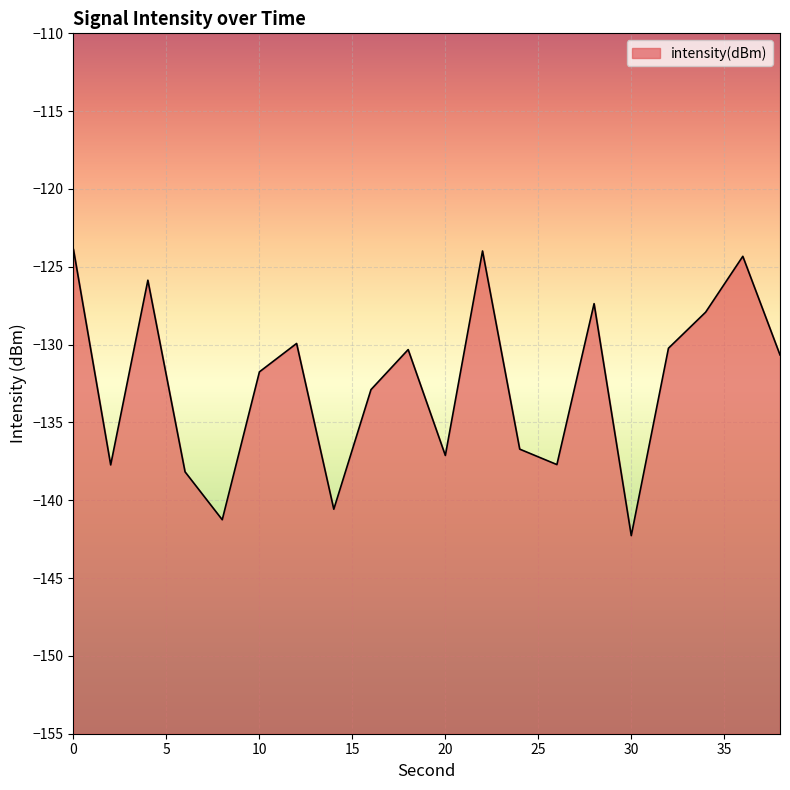

How many lines are shown in the chart?

1